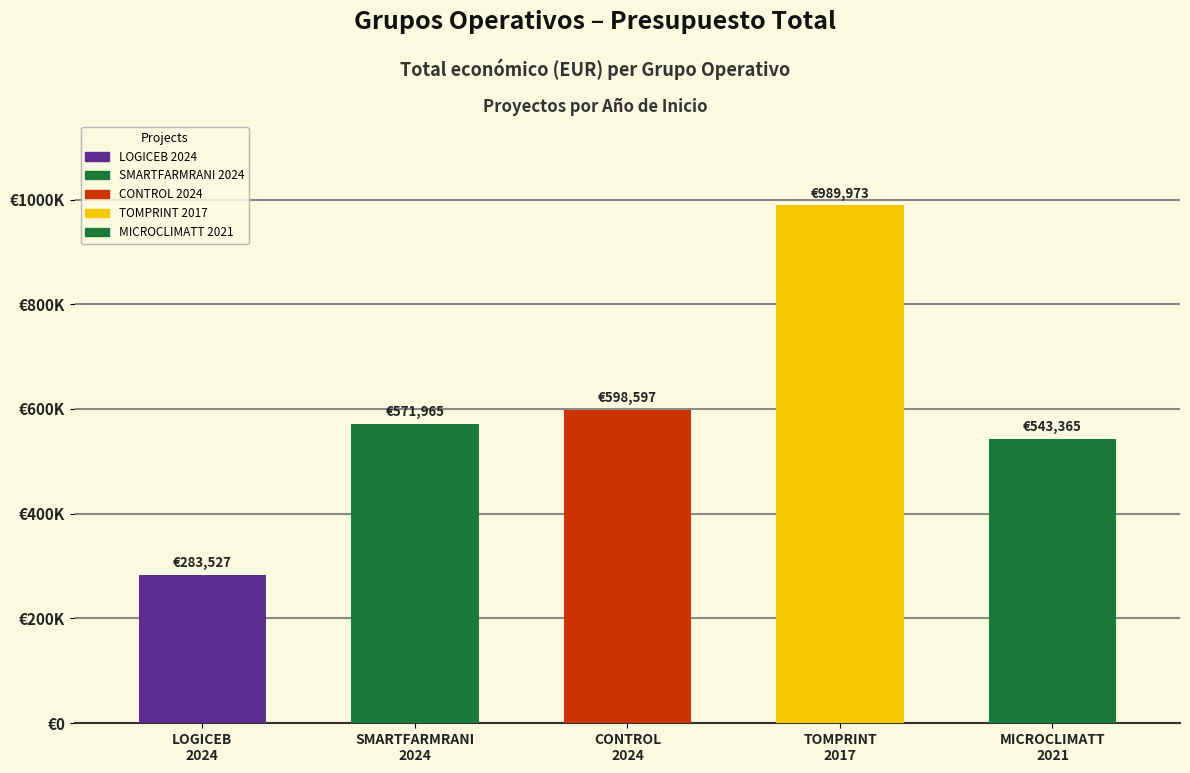

What is the minimum value shown in the chart?

283527